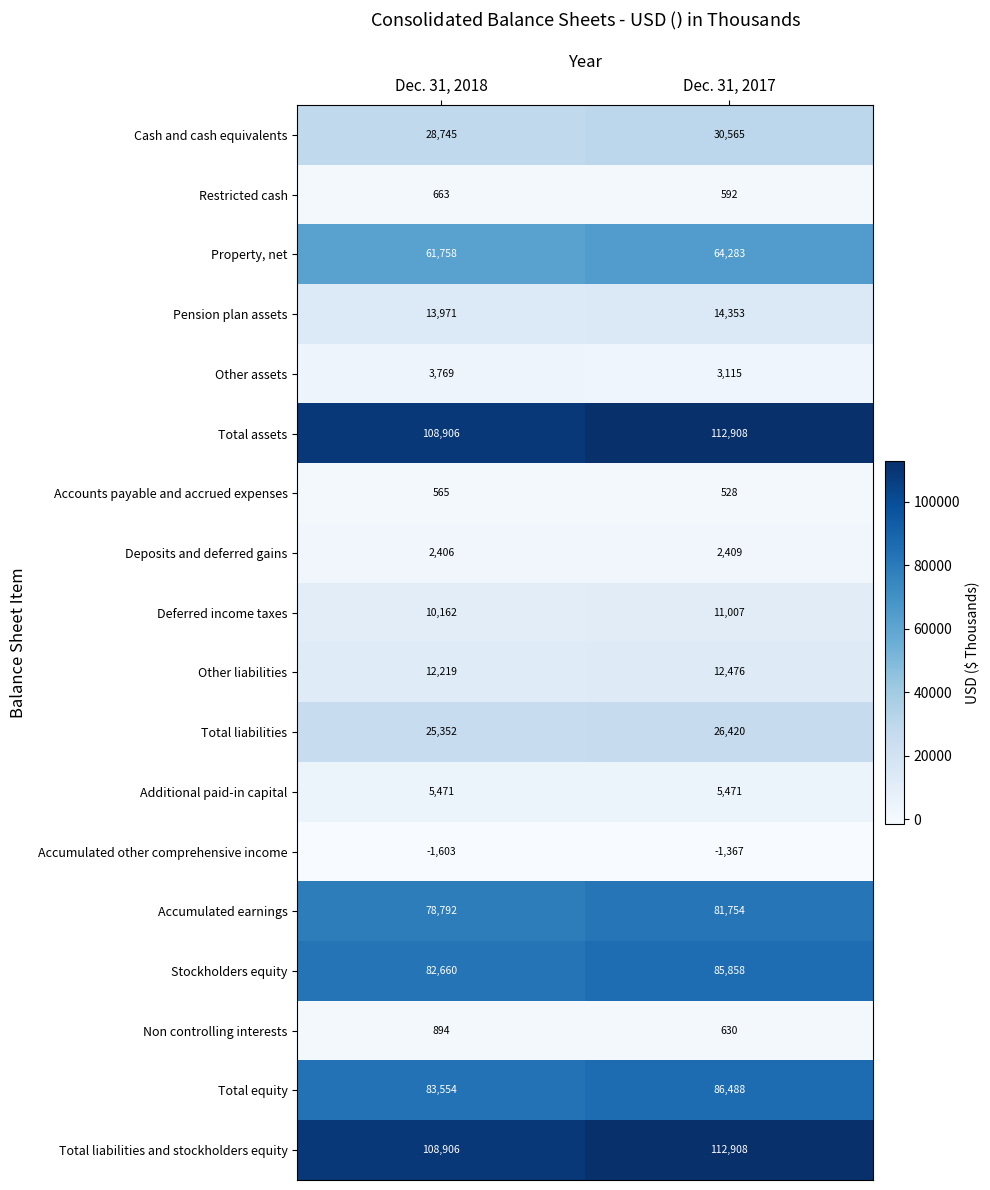

Rank the categories by Deposits and deferred gains value from lowest to highest.

Dec. 31, 2018, Dec. 31, 2017